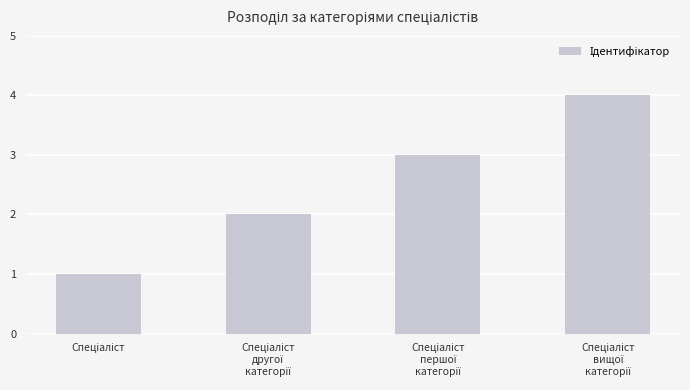

What is the difference between the maximum and minimum values?

3